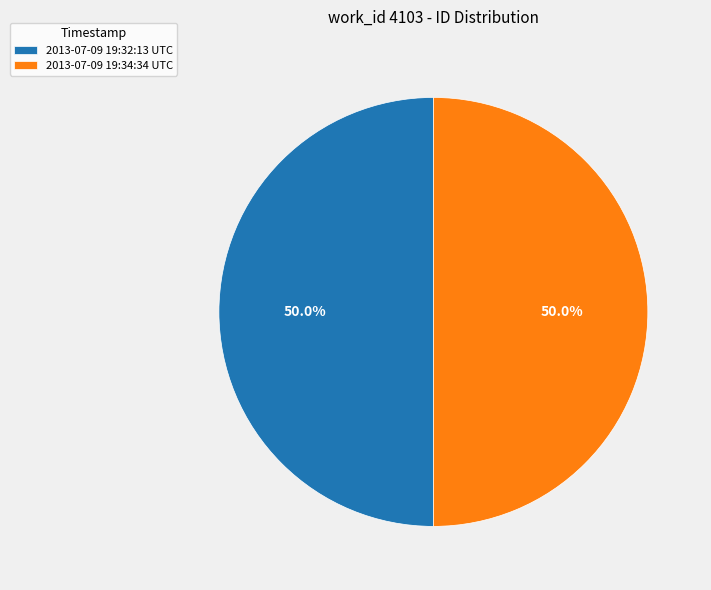

Is the sum of 2013-07-09 19:32:13 UTC and 2013-07-09 19:34:34 UTC greater than half?

Yes